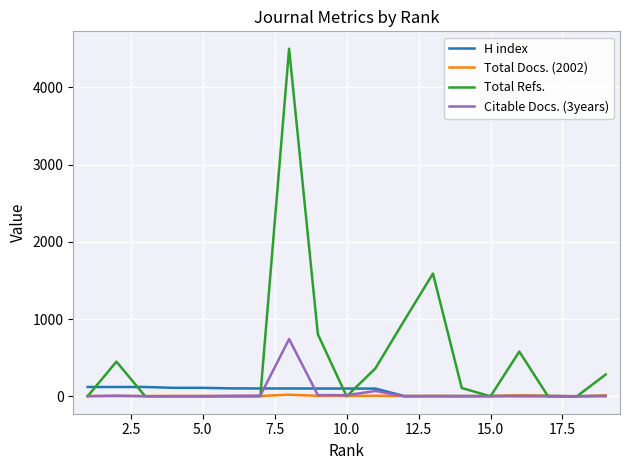

How many distinct data groups are displayed?

4